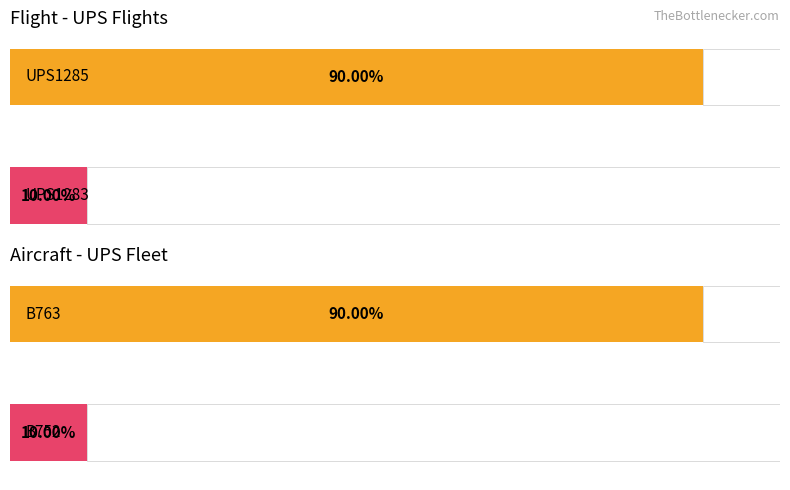

The value at UPS1283 is 1. True or false?

False